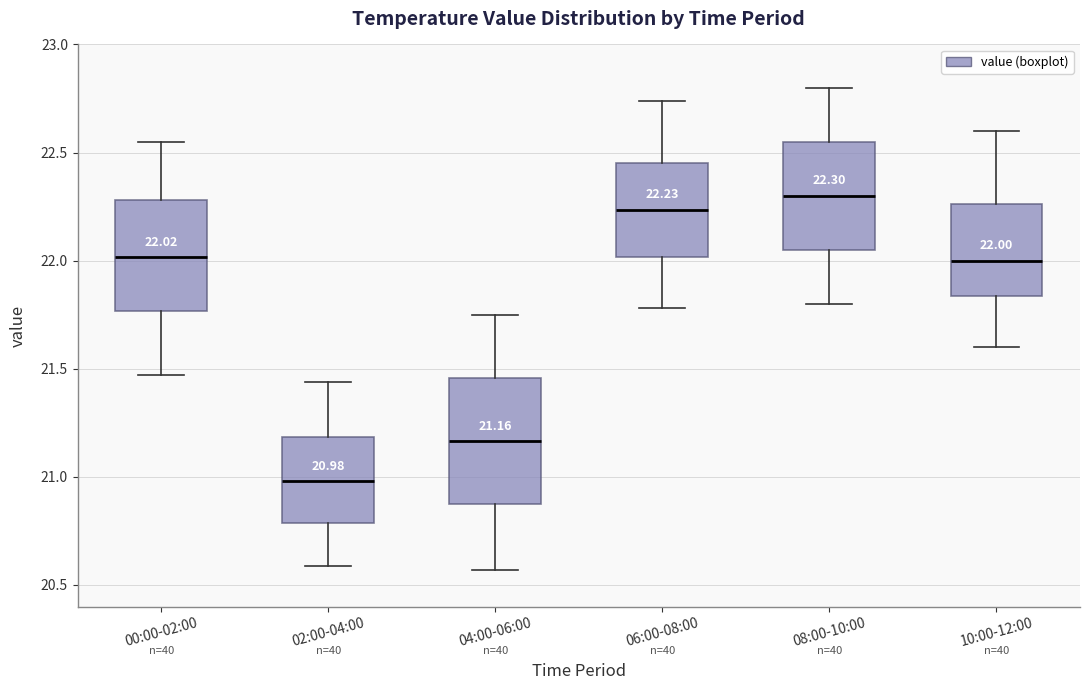

Which box is the tallest, from its lower edge to its upper edge?

04:00-06:00